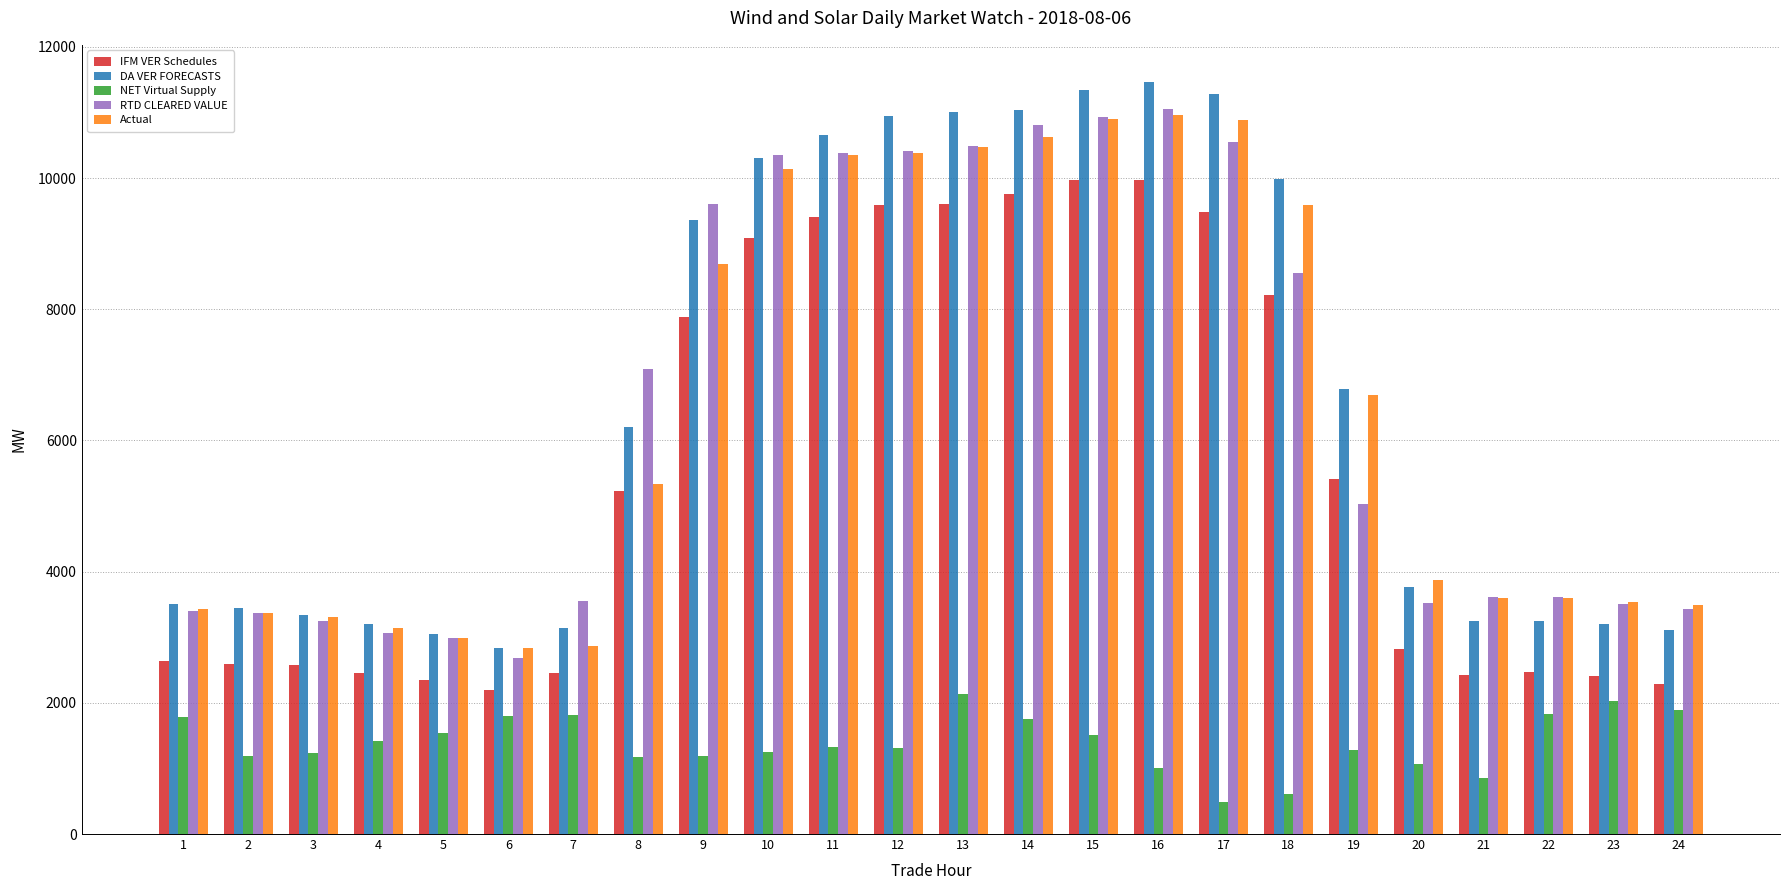

Is the value of IFM VER Schedules at 8 greater than the value of NET Virtual Supply at 5?

Yes